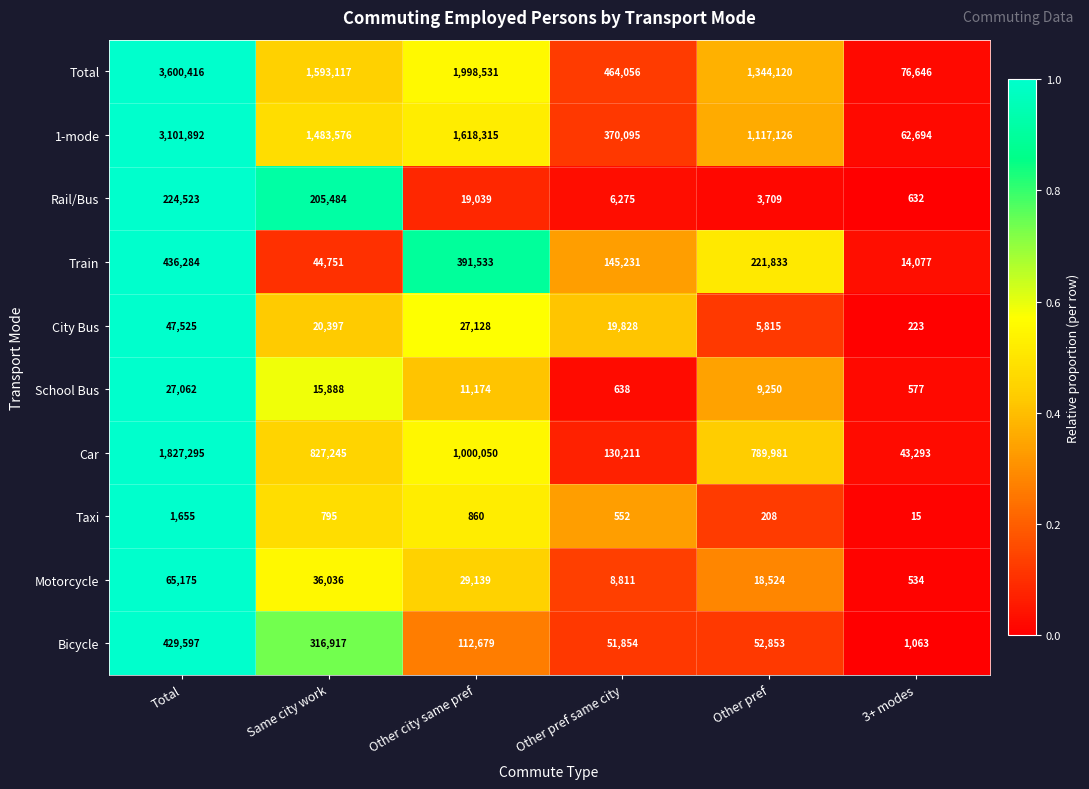

Which series has the largest total across all categories?

Total